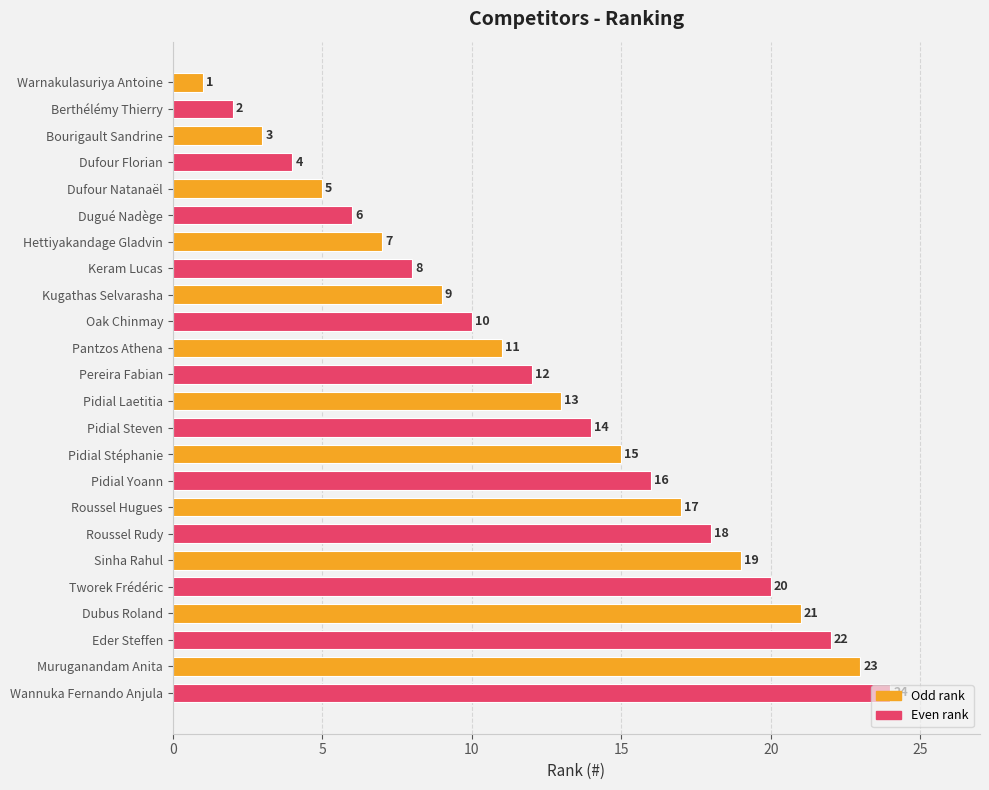

Approximately how many times larger is the value at Oak Chinmay compared to Hettiyakandage Gladvin?

1.4